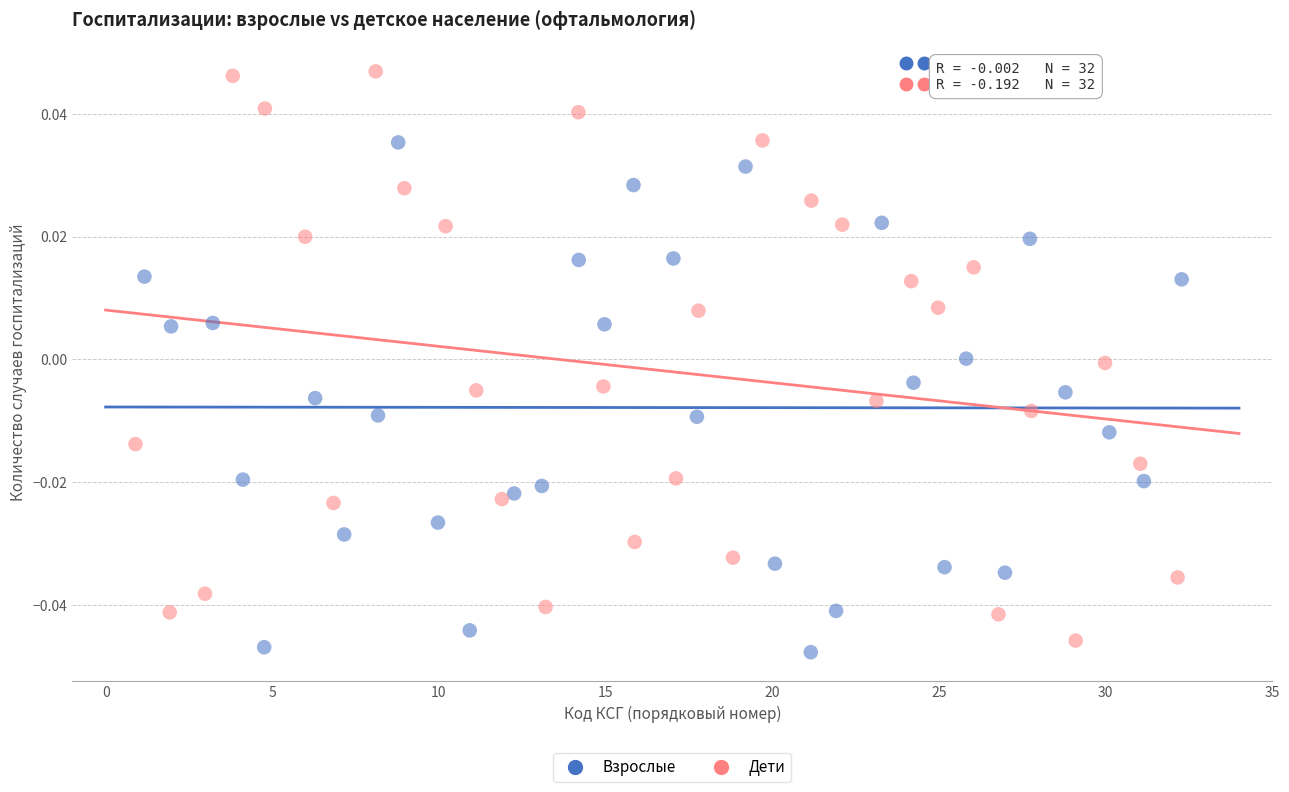

Which series reaches the minimum Y coordinate?

Взрослые